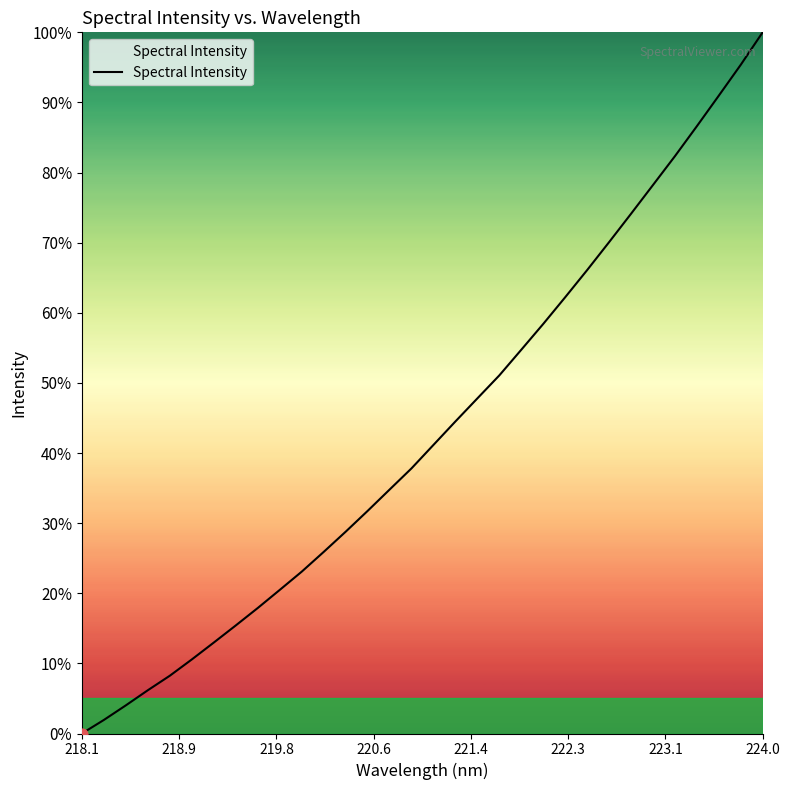

What is the difference between the maximum and minimum values?

100.0